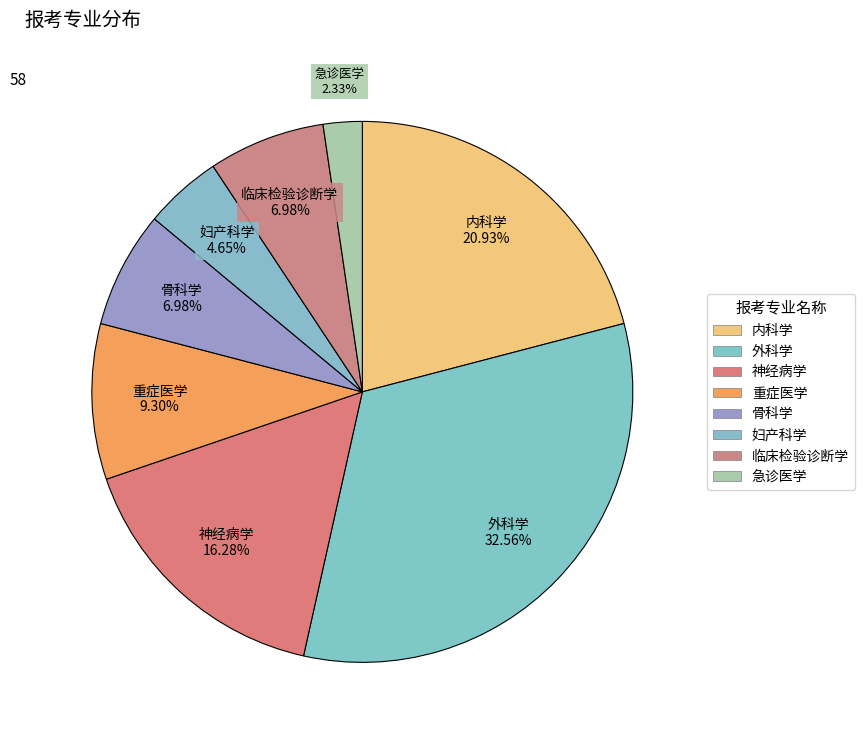

True or false: 急诊医学 accounts for 2% of the total.

True